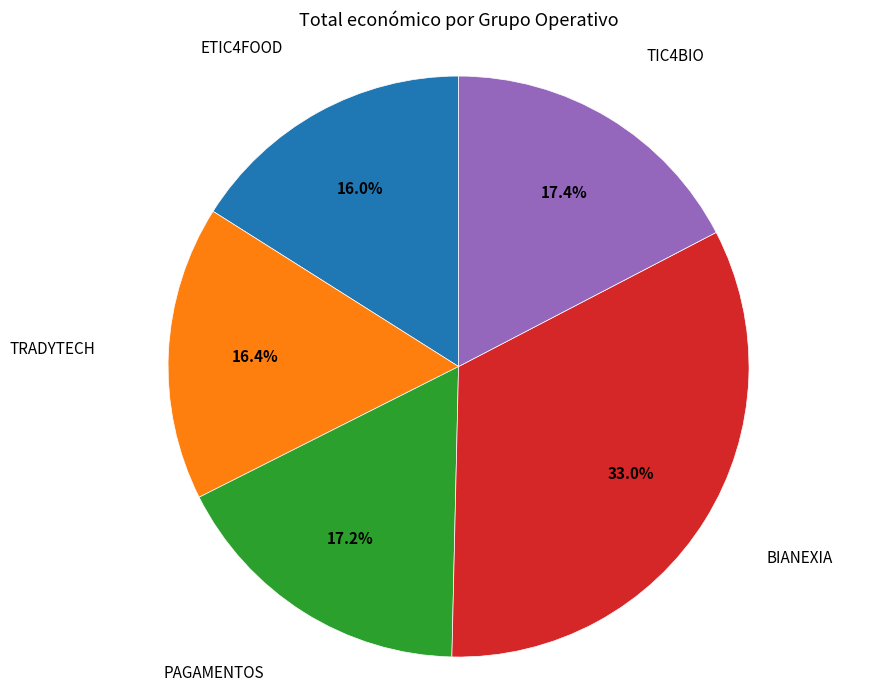

Is there a majority slice in this chart?

No